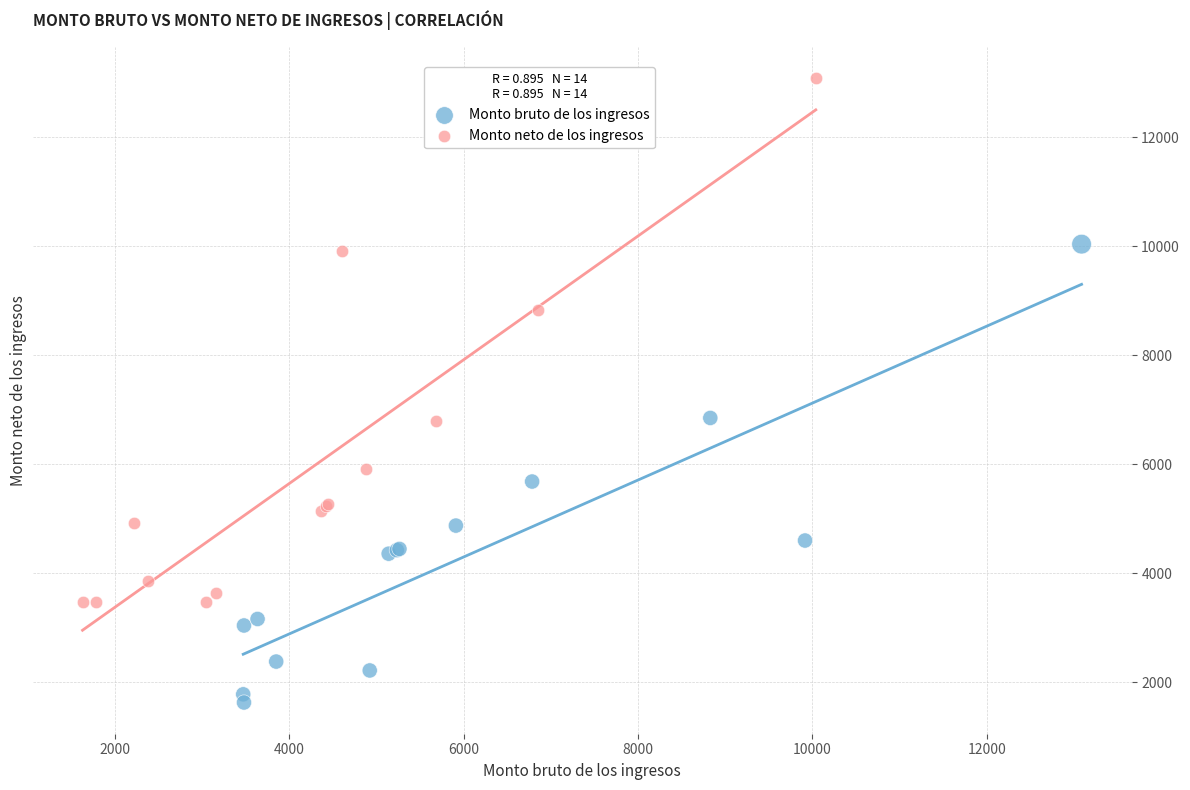

What are all the series names shown in the legend?

Monto bruto de los ingresos, Monto neto de los ingresos